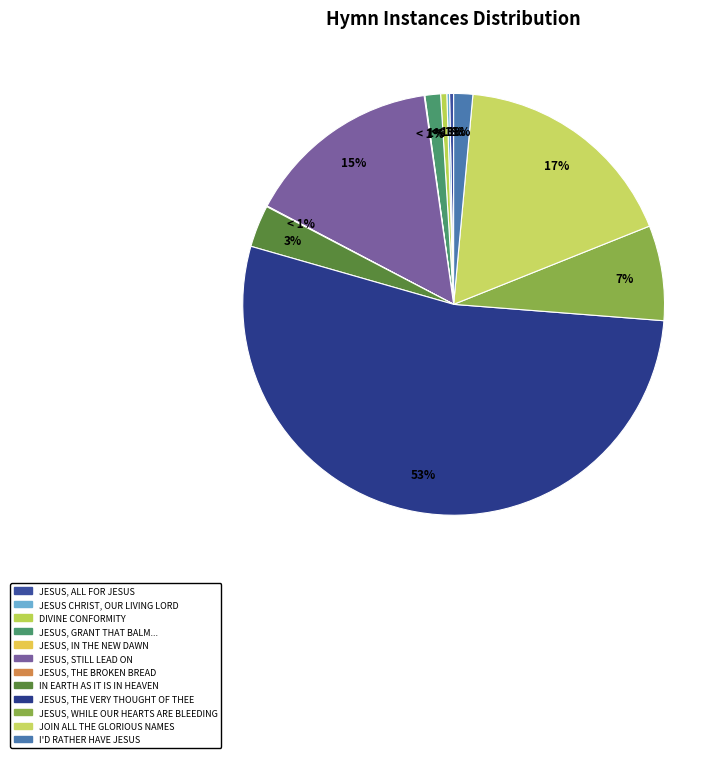

Which has a higher value, Join all the glorious names or Jesus, the very thought of thee?

Jesus, the very thought of thee